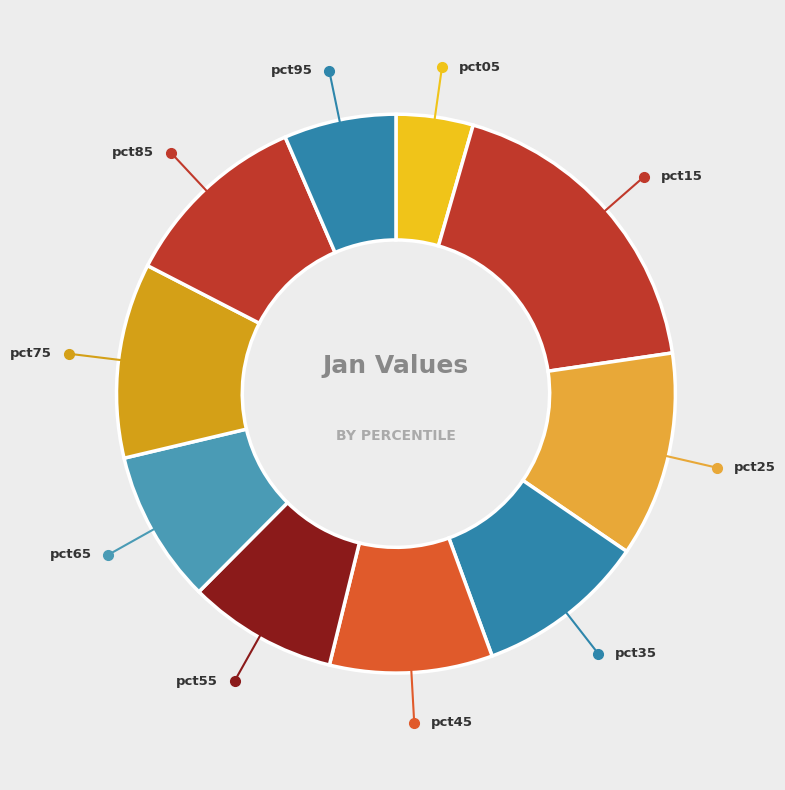

Count the number of slices in the pie.

10